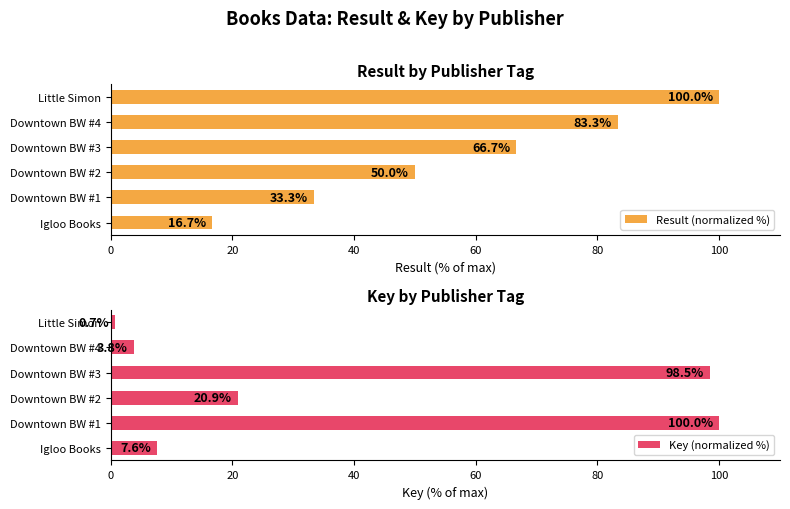

What is the minimum value for Result (normalized %)?

16.7